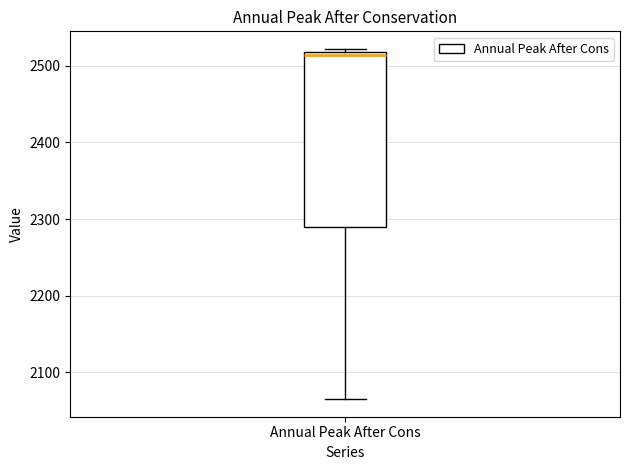

Transcribe this box plot: give where the median line is, the range the box spans, and where the two whiskers end, as read against the y-axis. The values are not printed on the chart, so give them approximately, as read against the axis.

median 2510, box 2290 to 2520, whiskers 2070 to 2520 (just above the box's upper edge)